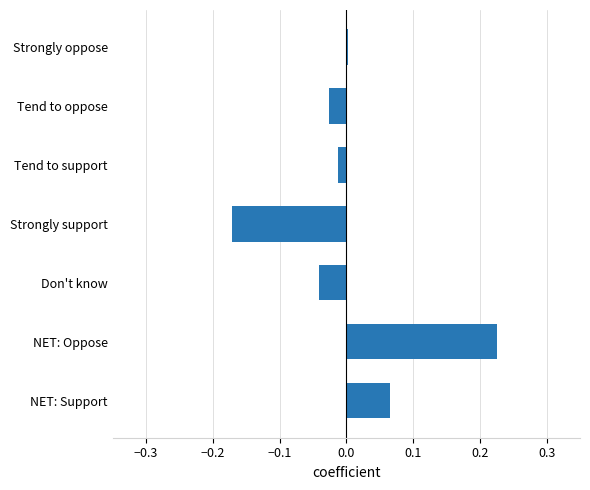

Is it true that the value at Don't know is -0.0?

True